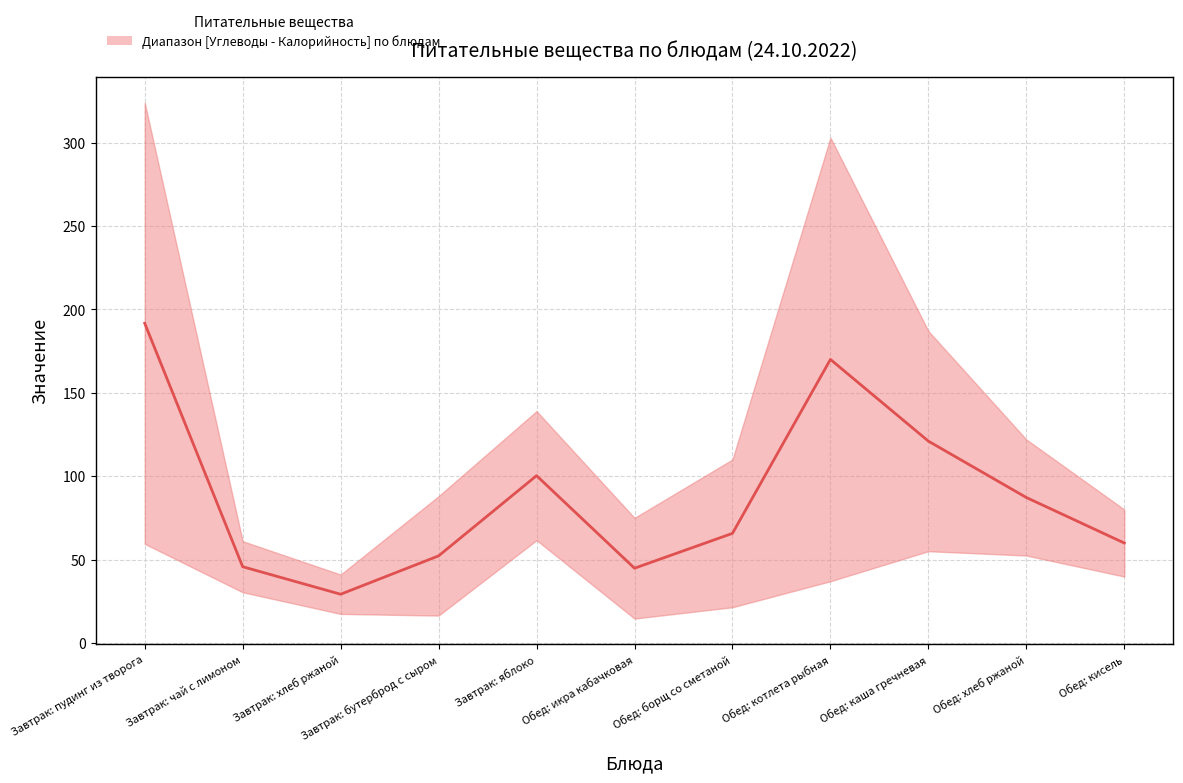

Reading left to right, extract all data points from this chart.

191.7	45.7	29.2	52.2	100.3	44.8	65.7	170.0	121.0	87.2	59.9